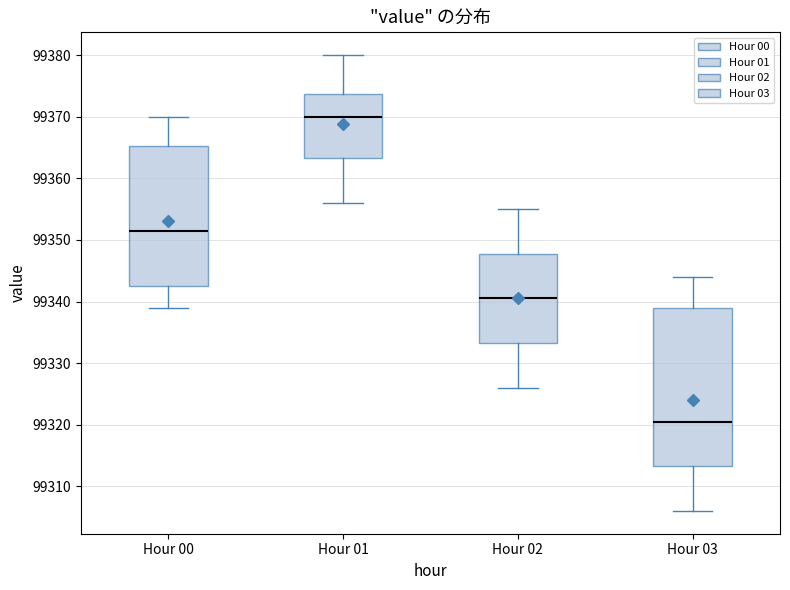

Reading left to right, transcribe this box plot: for each box, give where its median line is, the range the box spans, and where its two whiskers end, as read against the y-axis. The values are not printed on the chart, so give them approximately, as read against the axis.

Hour 00: median 99352, box 99343 to 99365, whiskers 99339 to 99370
Hour 01: median 99370, box 99363 to 99374, whiskers 99356 to 99380
Hour 02: median 99341, box 99333 to 99348, whiskers 99326 to 99355
Hour 03: median 99321, box 99313 to 99339, whiskers 99306 to 99344